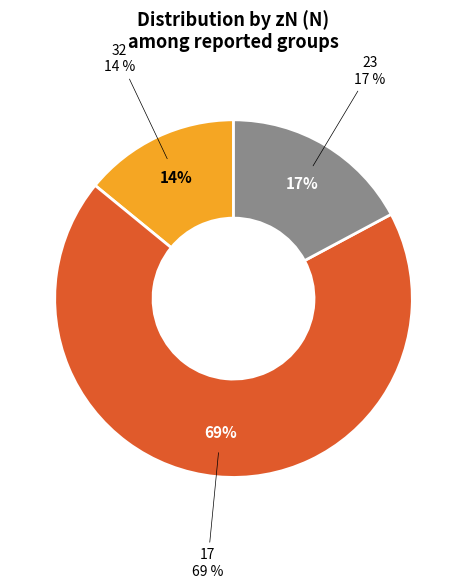

Which has a higher value, 17 or 32?

17